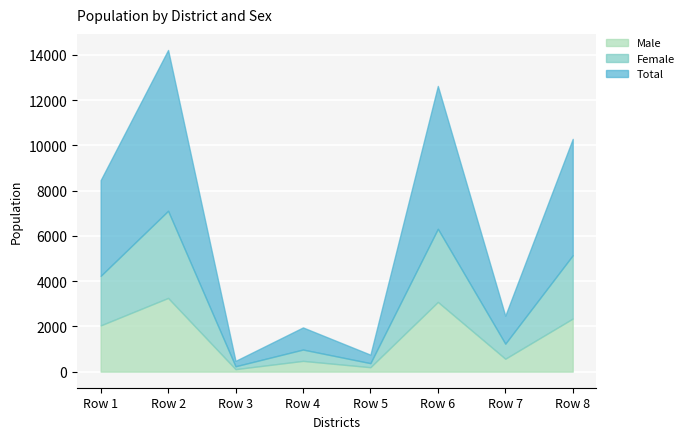

Between Row 3 and Row 7, which series saw the biggest shift?

Total